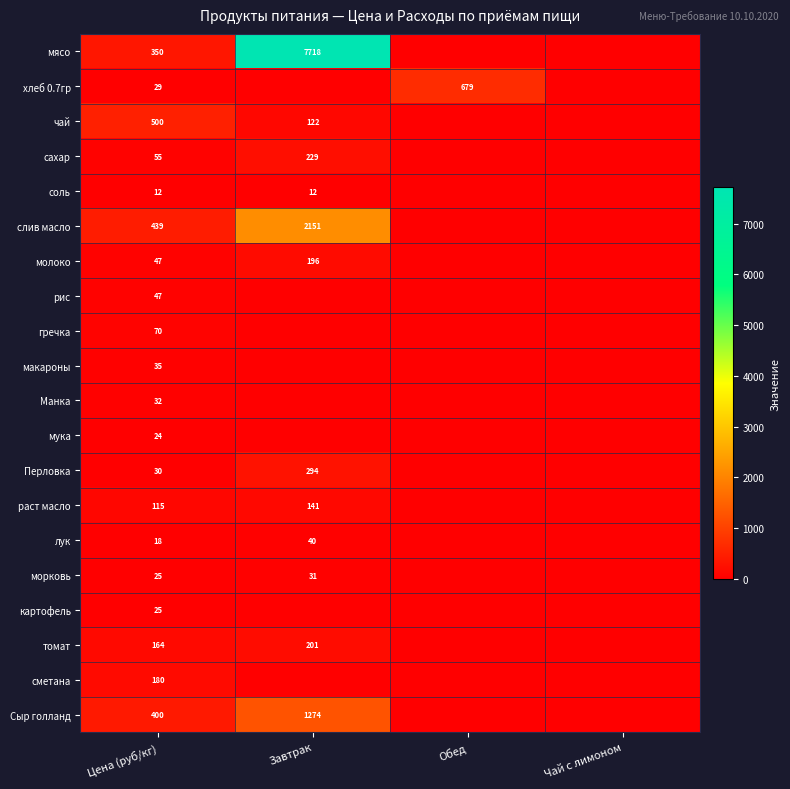

The value of чай at Завтрак is 171. True or false?

False